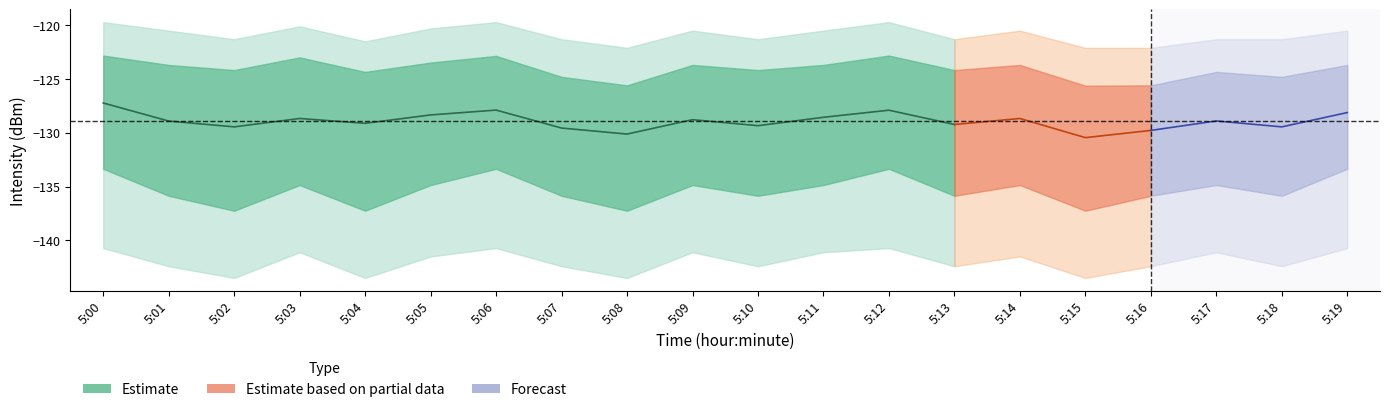

What is the value of the 7th point from the left?

-127.9